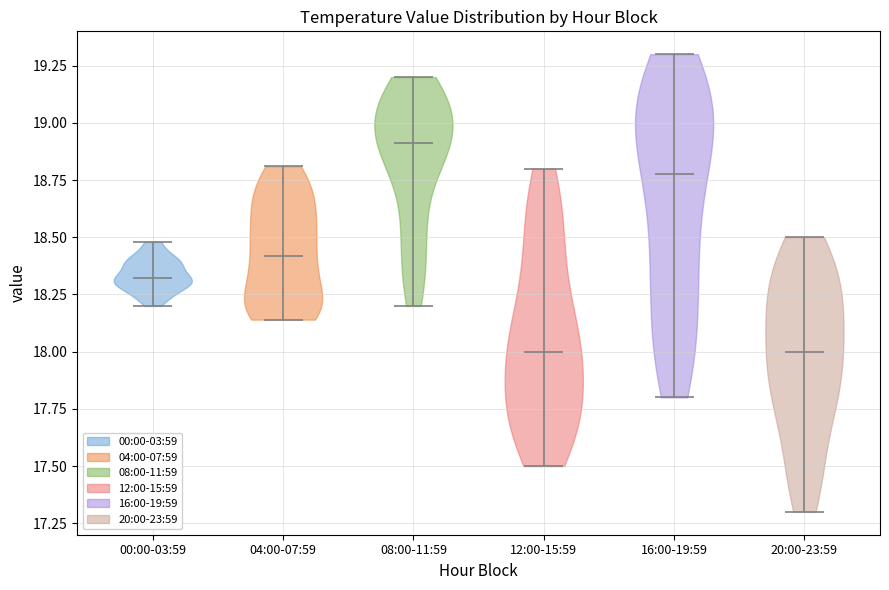

What is the lowest point the violin for 12:00-15:59 reaches on the y-axis? The values are not printed on the chart, so give them approximately, as read against the axis.

17.50